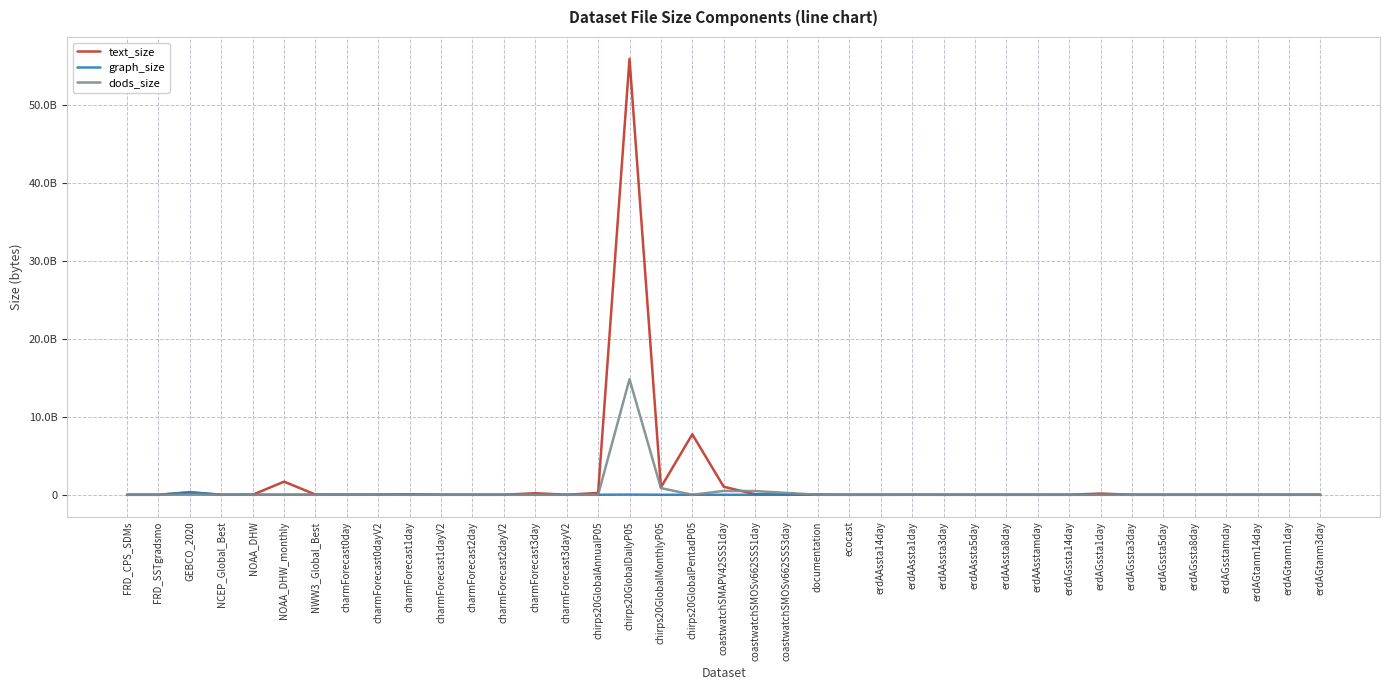

At documentation, list the series in order from largest to smallest.

text_size, graph_size, dods_size